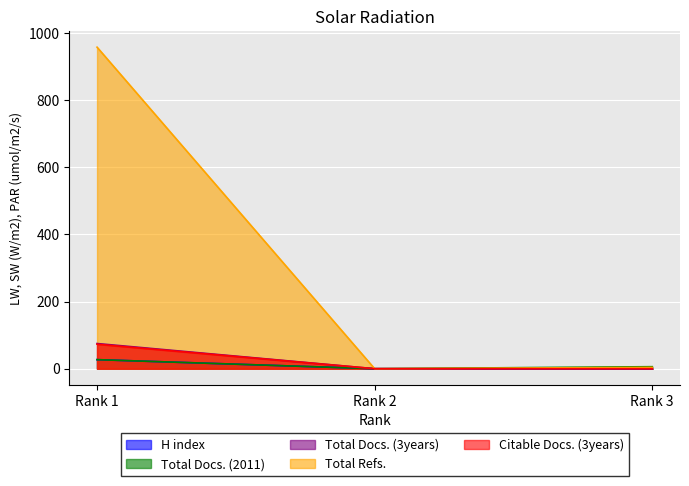

Rank the series by their maximum value, from highest to lowest.

Total Refs., Total Docs. (3years), Citable Docs. (3years), H index, Total Docs. (2011)